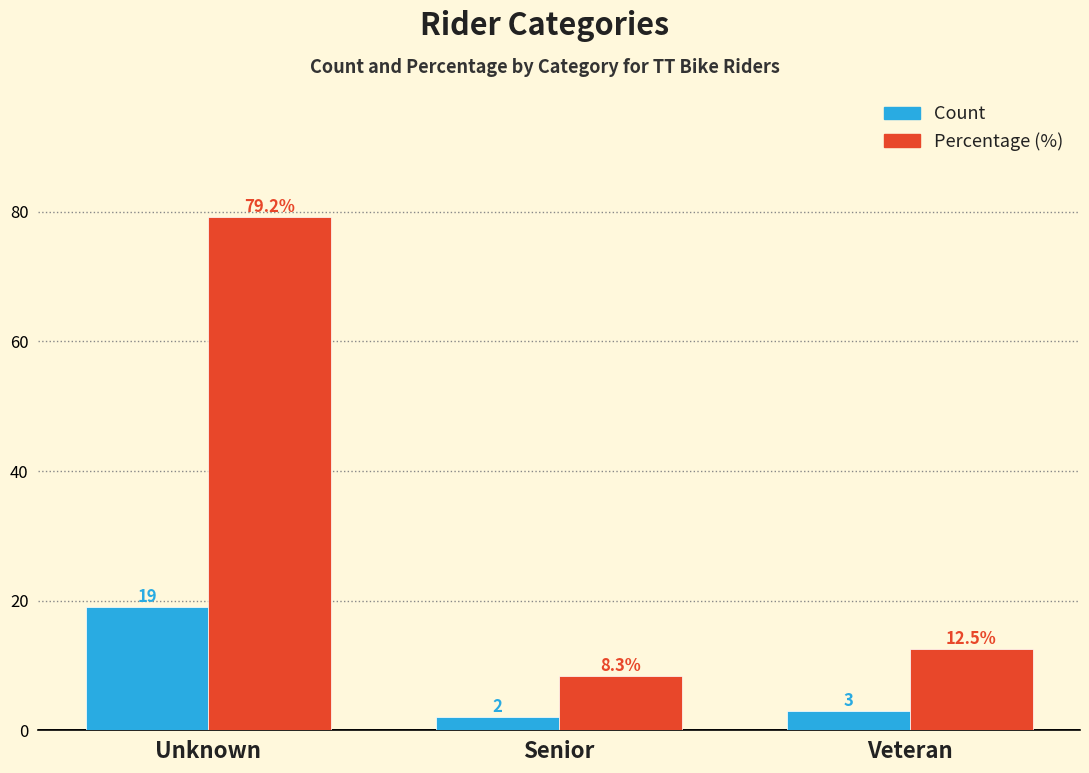

Reading right to left, list all the values displayed in this chart.

Count: 3.0	2.0	19.0
Percentage (%): 12.5	8.3	79.2